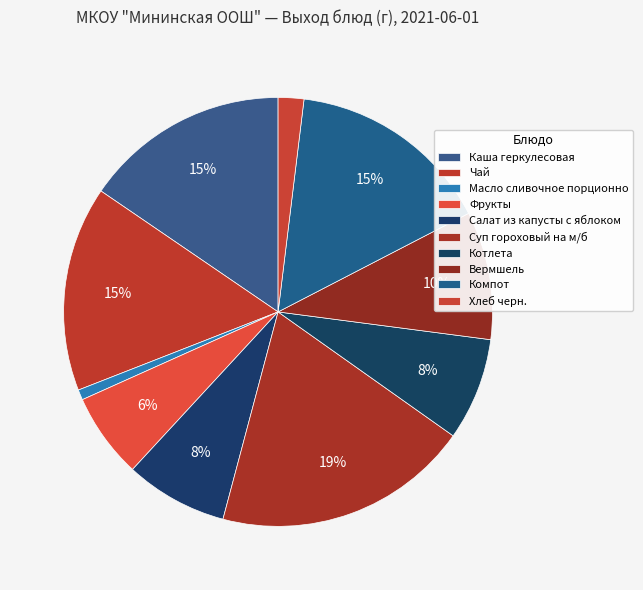

How many slices are in this pie chart?

10